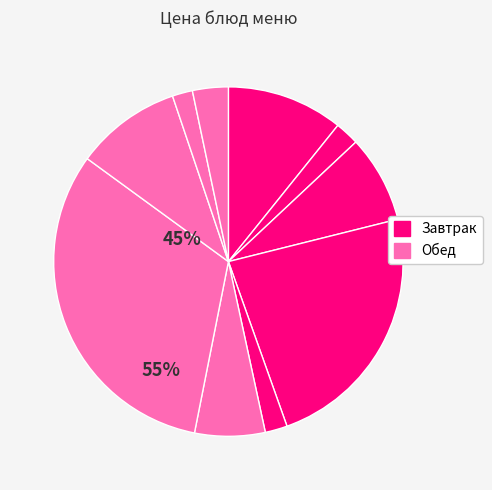

How many segments does this pie chart have?

10